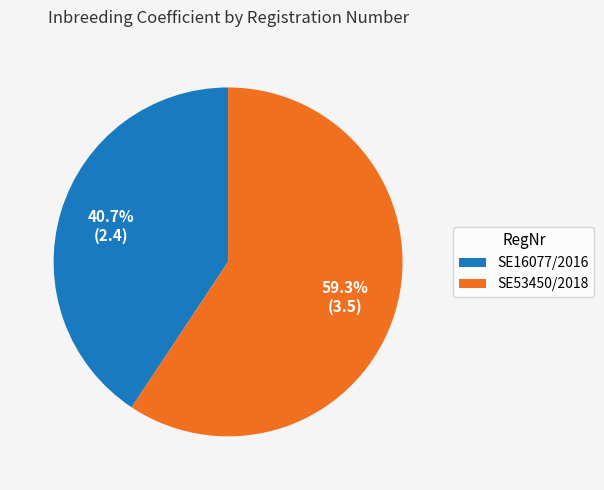

Which category has the biggest portion of the pie?

SE53450/2018